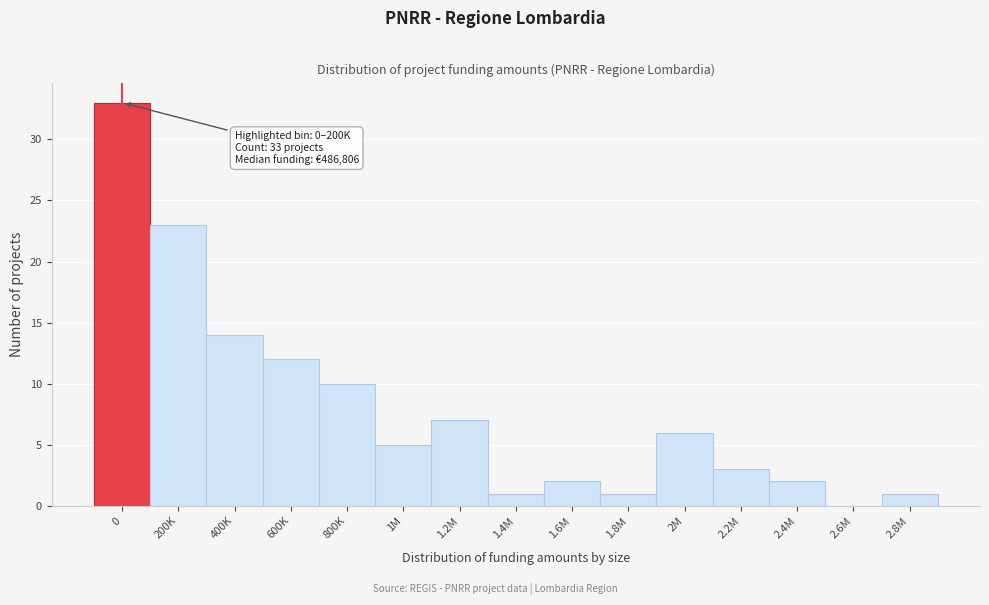

Reading left to right, list all the values displayed in this chart.

0=33	200K=23	400K=14	600K=12	800K=10	1M=5	1.2M=7	1.4M=1	1.6M=2	1.8M=1	2M=6	2.2M=3	2.4M=2	2.6M=0	2.8M=1